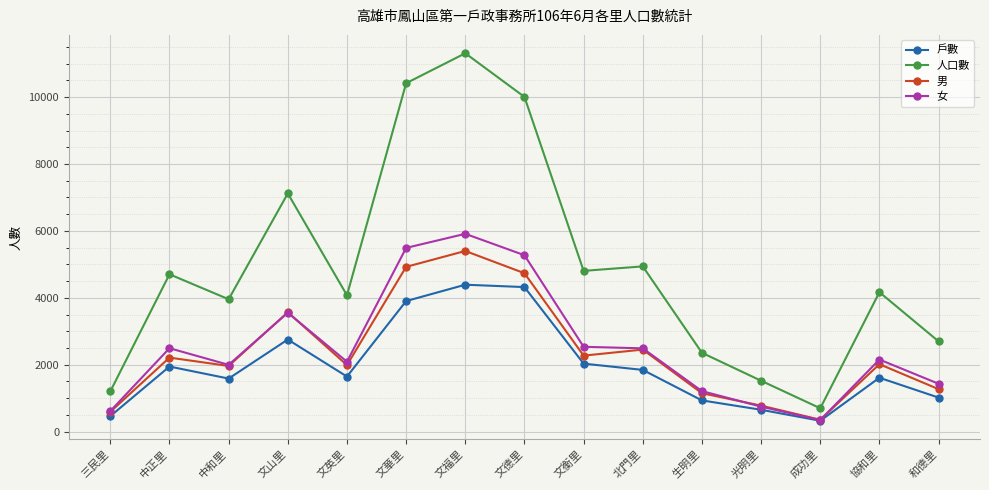

What position from the left is 文英里?

5